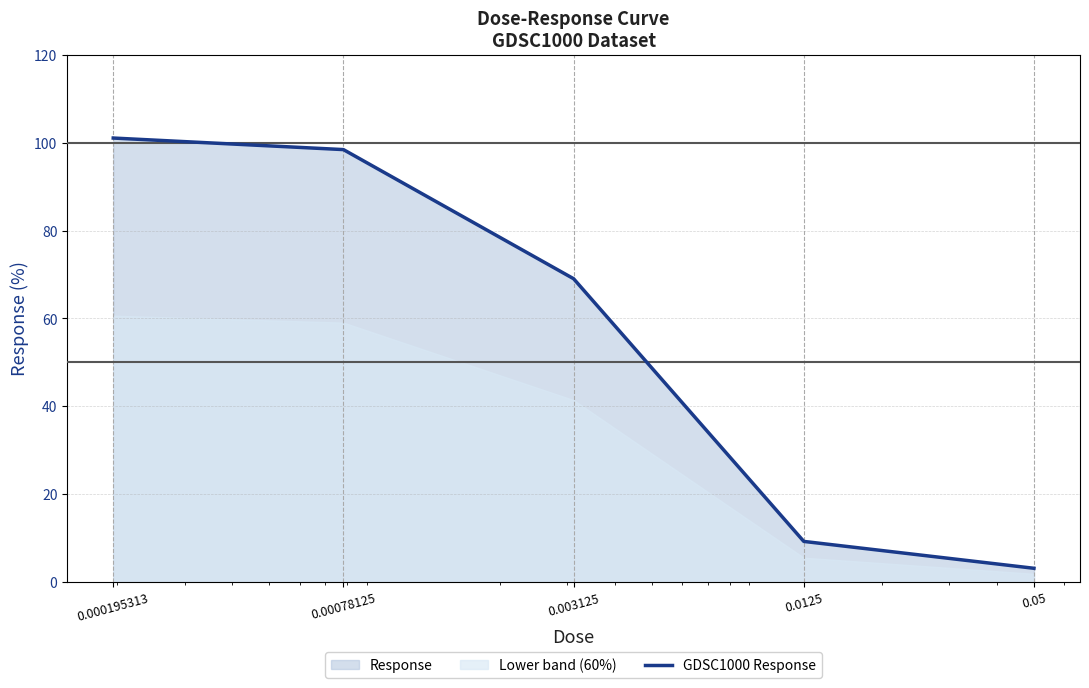

What is the change in value from 0.000195313 to 0.003125?

-32.0